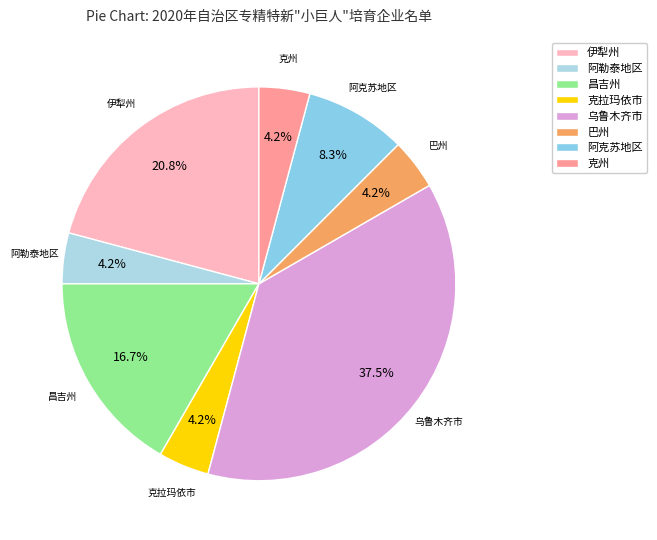

What is the ratio of the value at 伊犁州 to the value at 昌吉州?

1.2